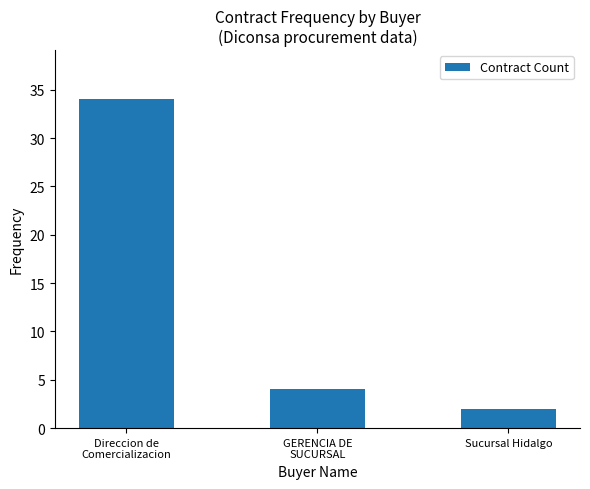

The chart shows a value of 34 at Direccion de
Comercializacion. True or false?

True